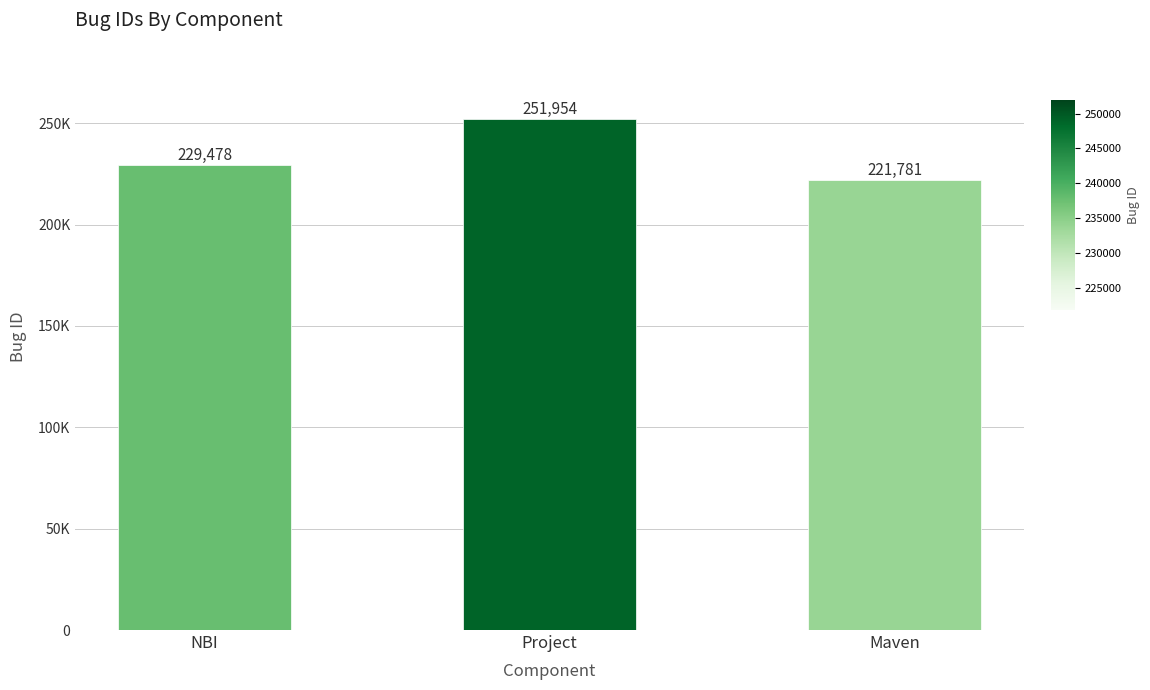

Where is the data nearest to the value 236867?

NBI